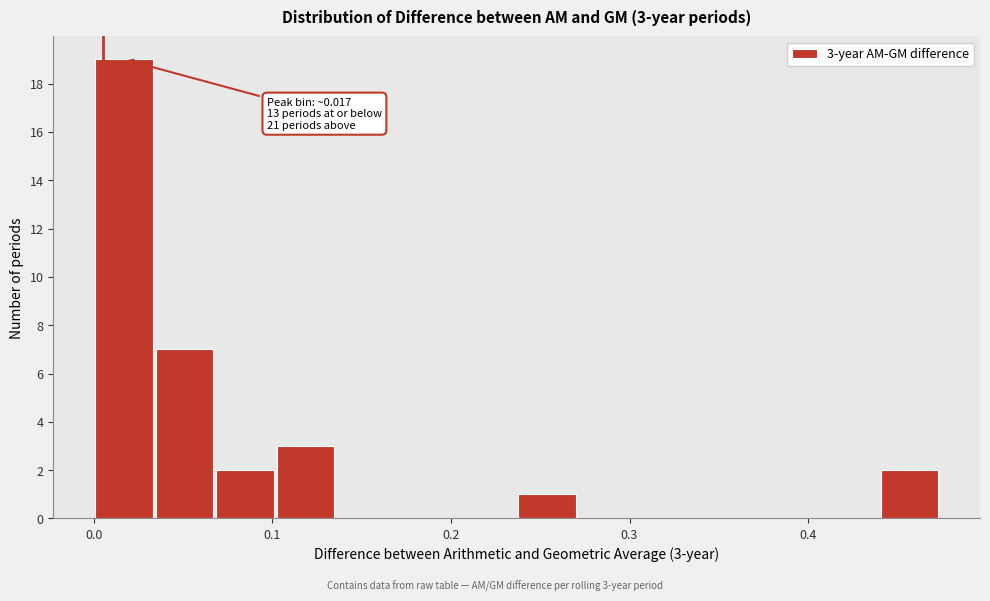

Read against the x-axis, roughly where is the centre of the tallest bar?

0.02